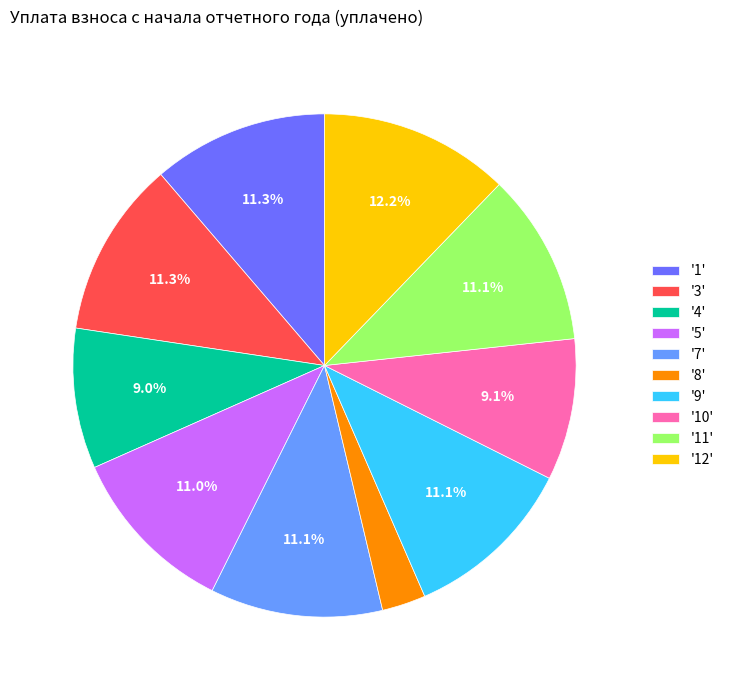

Which category has the biggest portion of the pie?

'12'